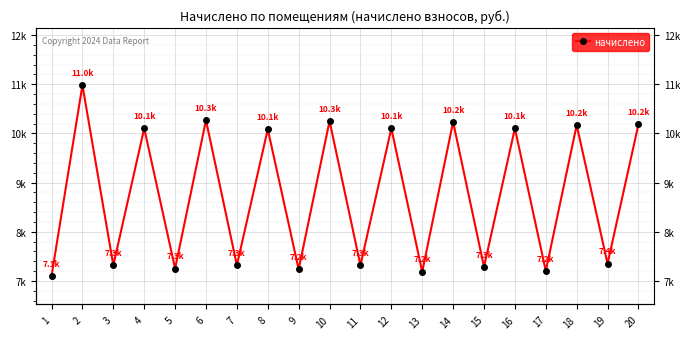

The value at 8 is 2290.4. True or false?

False